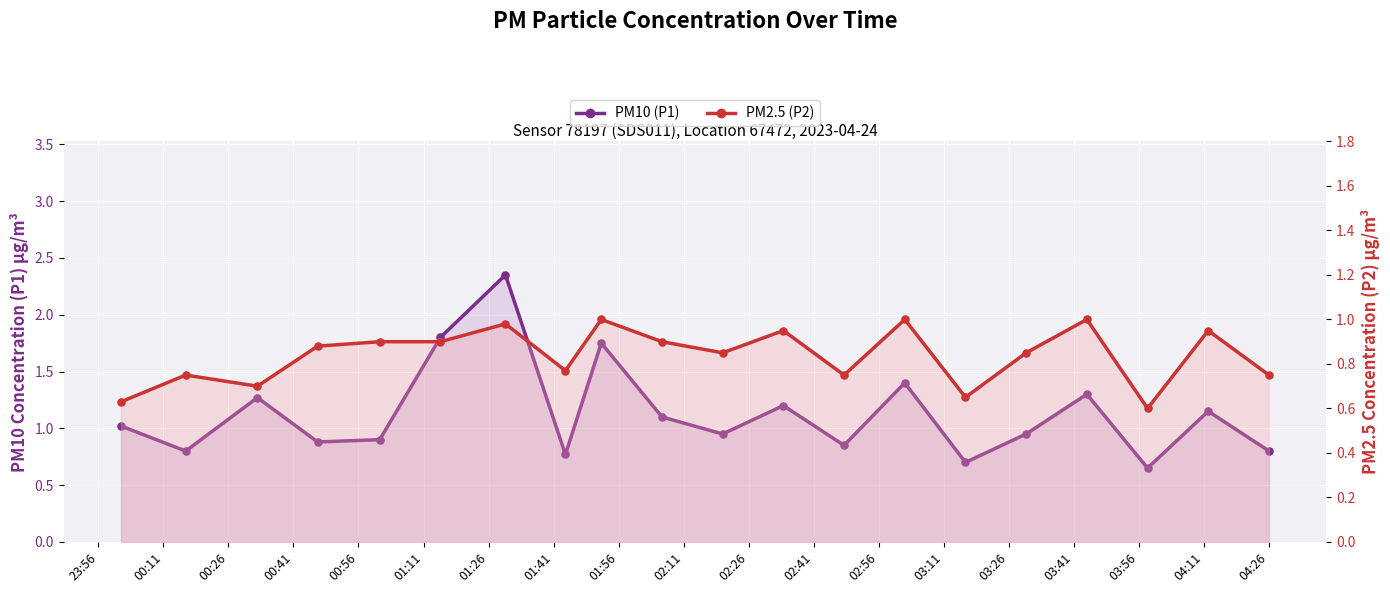

Which series has the largest Y range (max minus min)?

PM10 (P1)